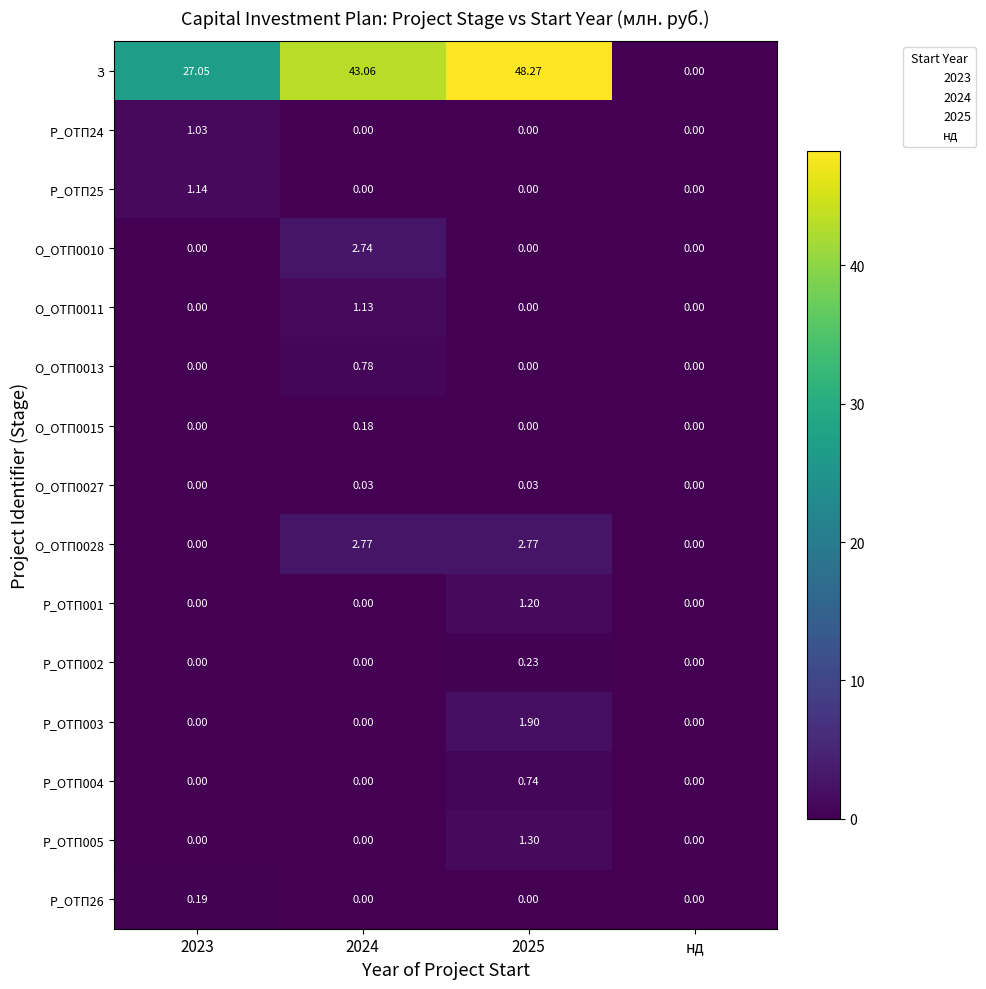

Which series changed the most between 2023 and нд?

З